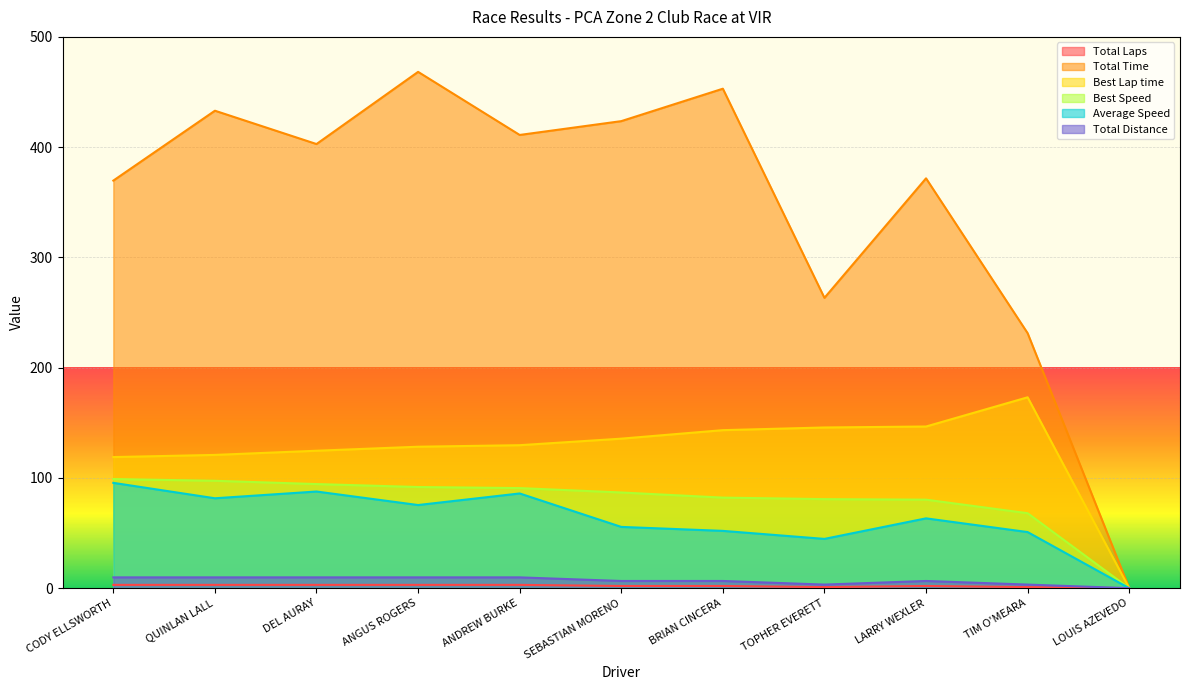

What position from the right is ANDREW BURKE?

7